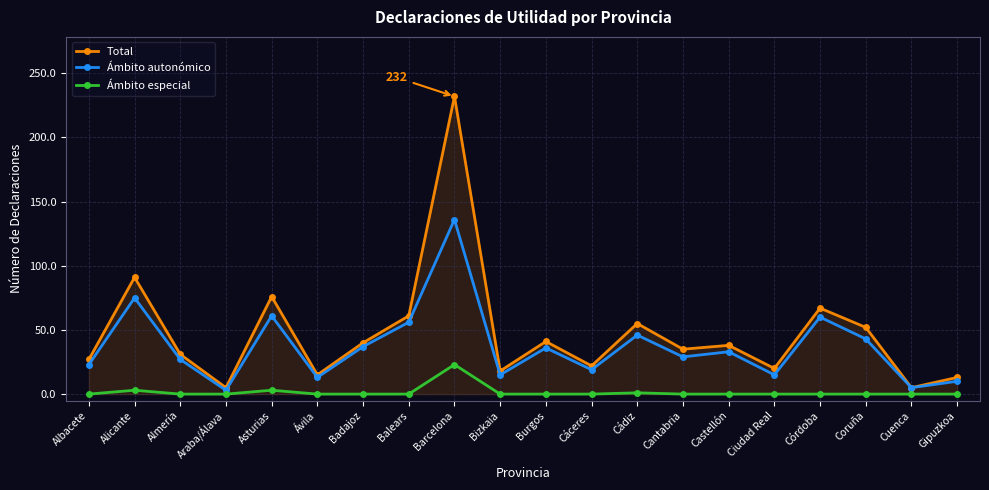

Where does the Total series first go above 38?

Alicante